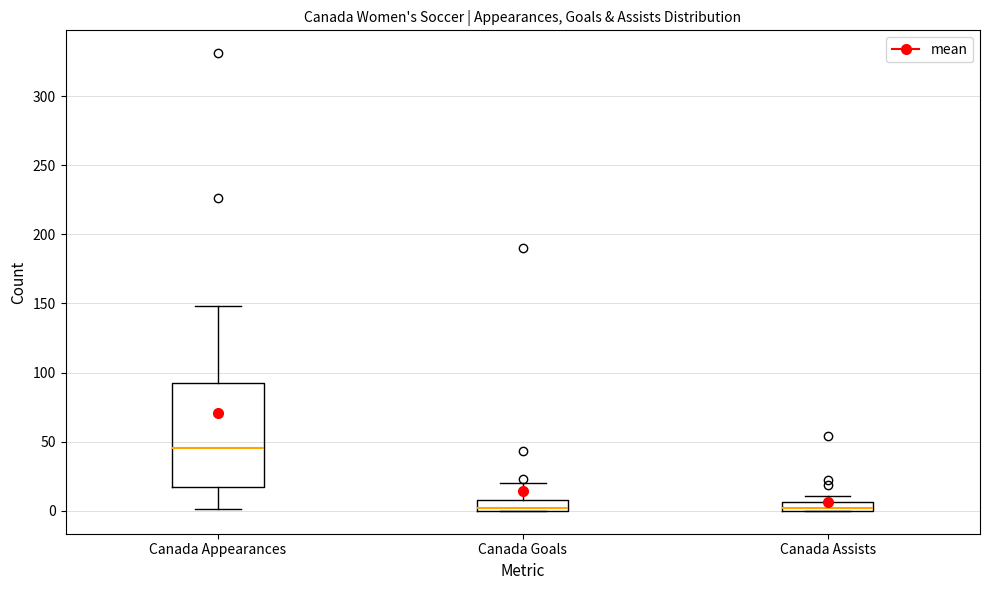

Comparing the boxes themselves (not the whiskers), which one is the tallest?

Canada Appearances